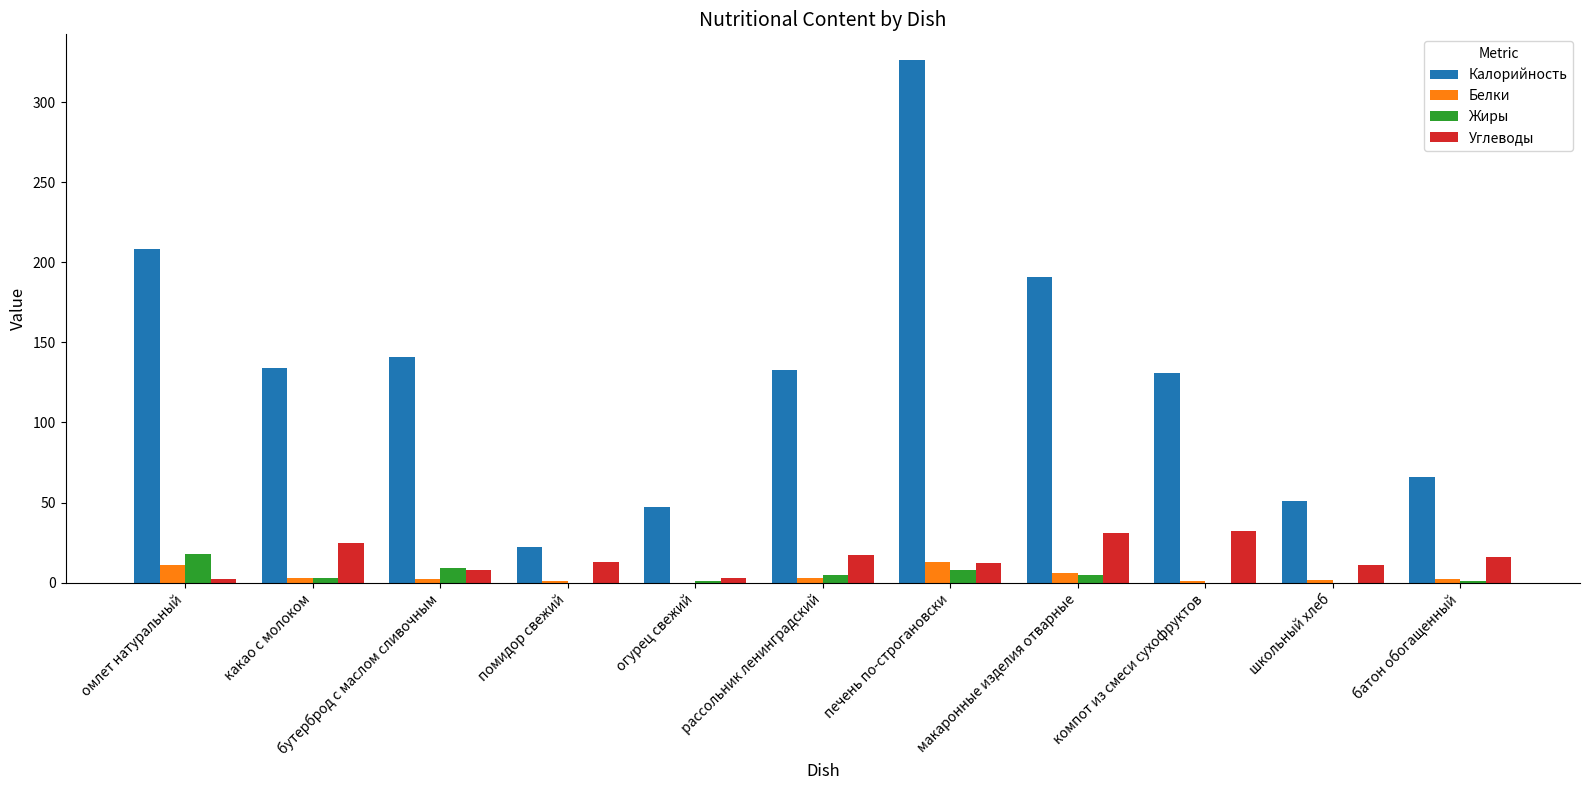

What are all the series names shown in the legend?

Калорийность, Белки, Жиры, Углеводы